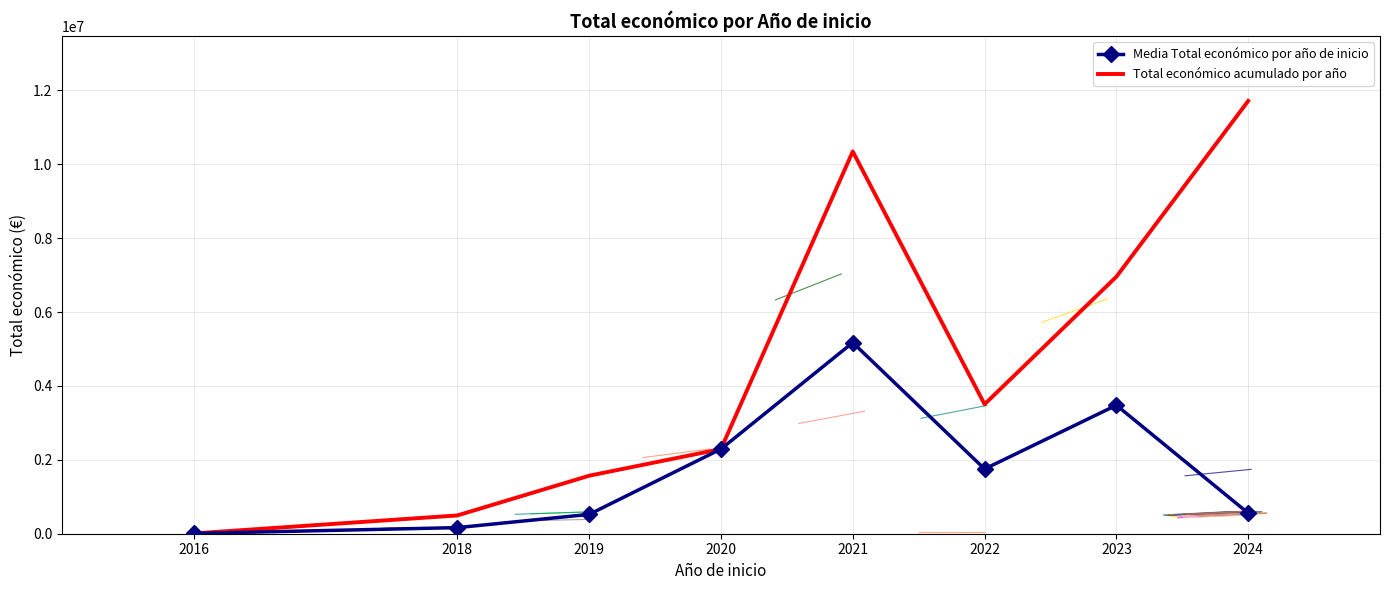

At which category does Total económico acumulado por año reach its first local peak?

2021